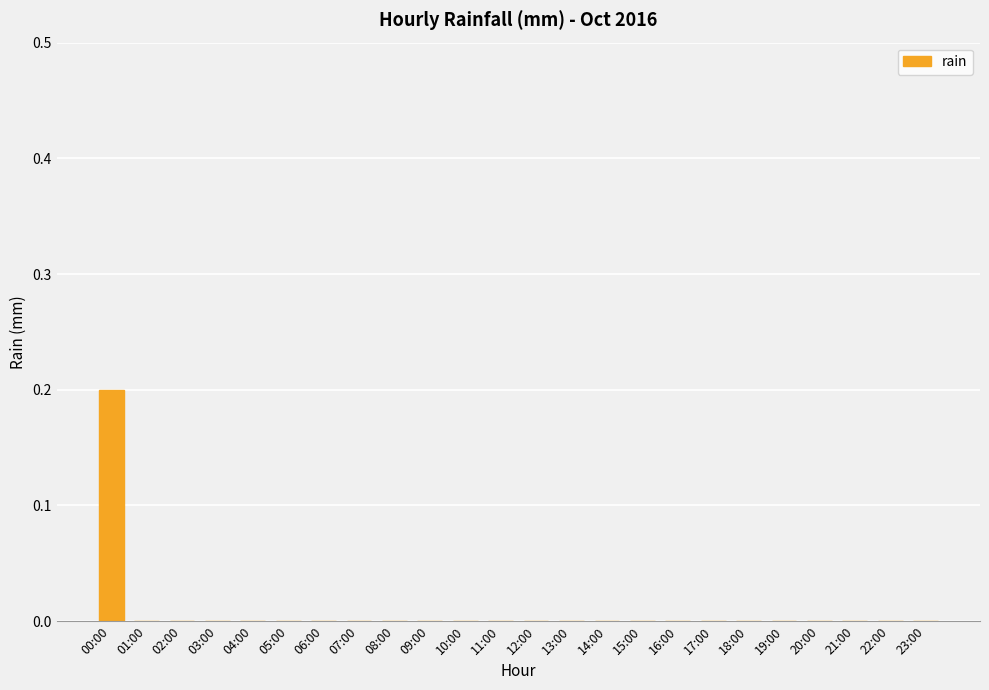

The value at 19:00 is 0.0. True or false?

True